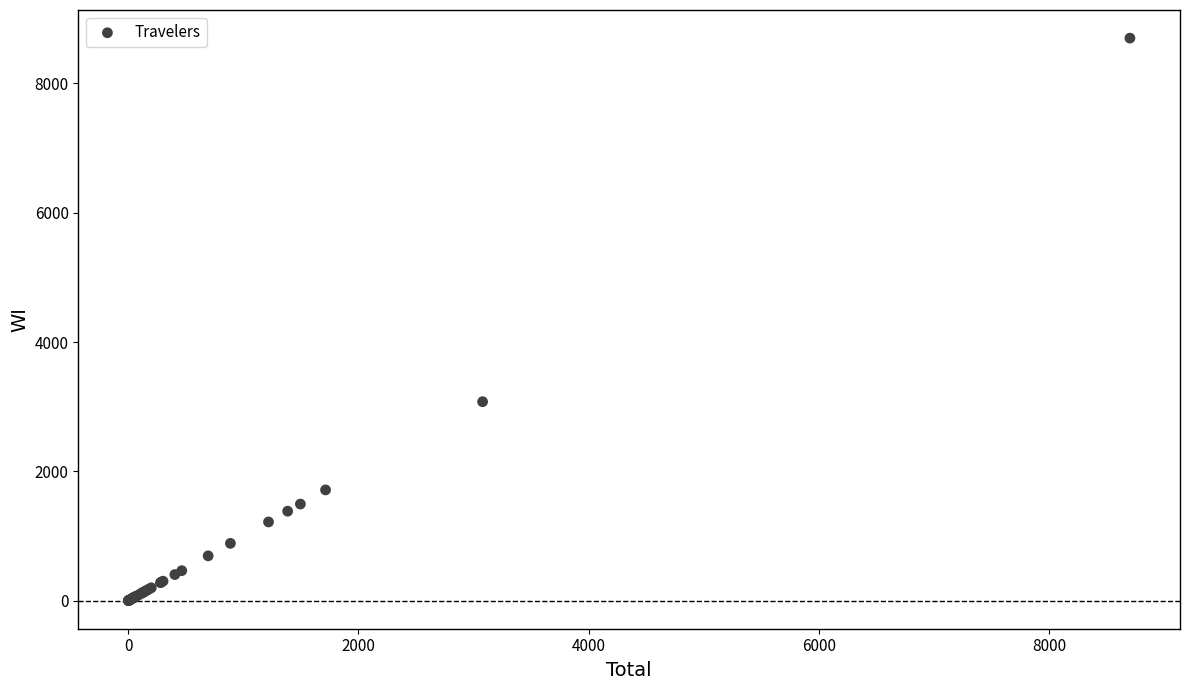

What Y value in the scatter plot is closest to 4351?

3078.5